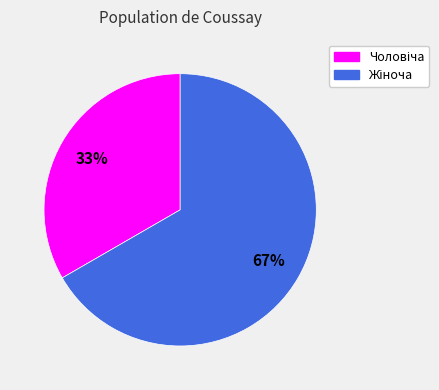

Is there a majority slice in this chart?

Yes